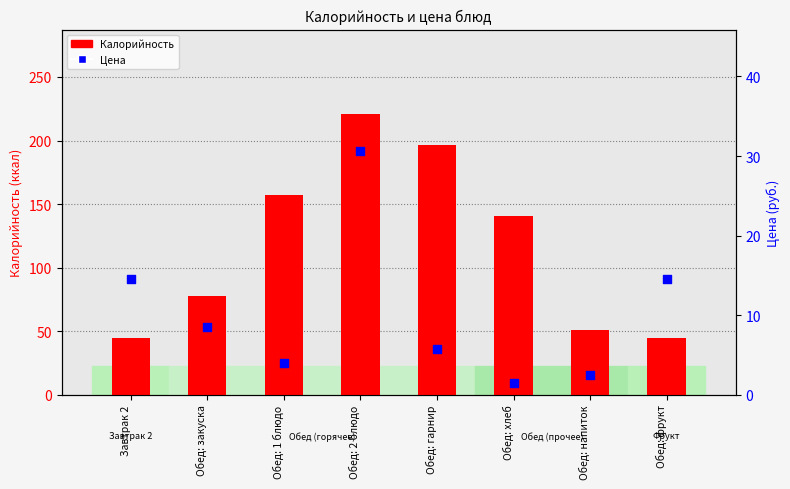

What is the total value across all series at Обед: напиток?

53.3